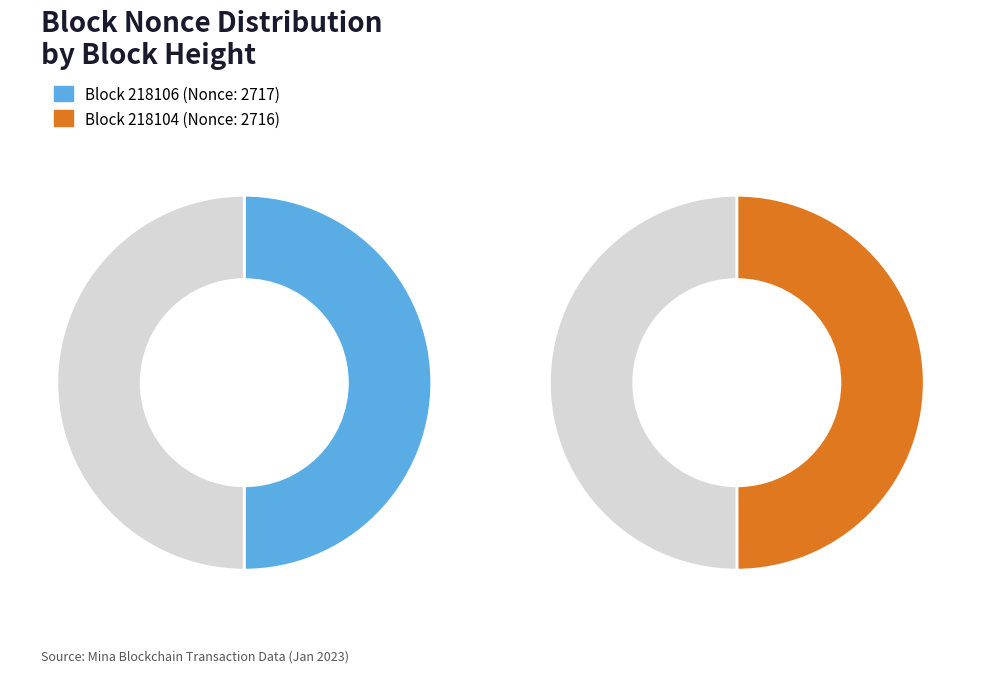

How many slices are in this pie chart?

2